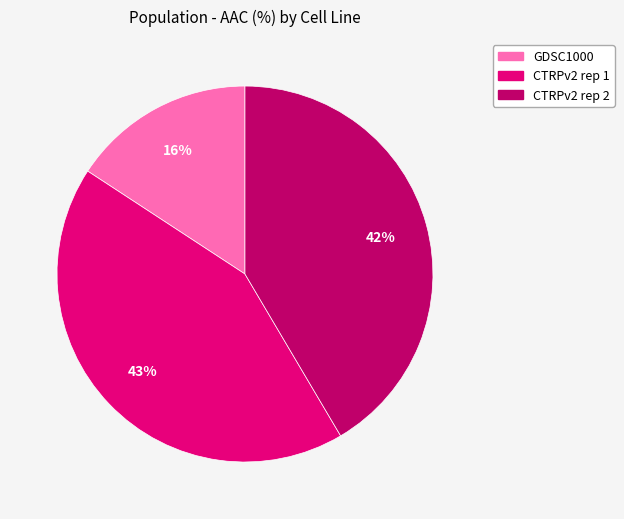

How many segments does this pie chart have?

3